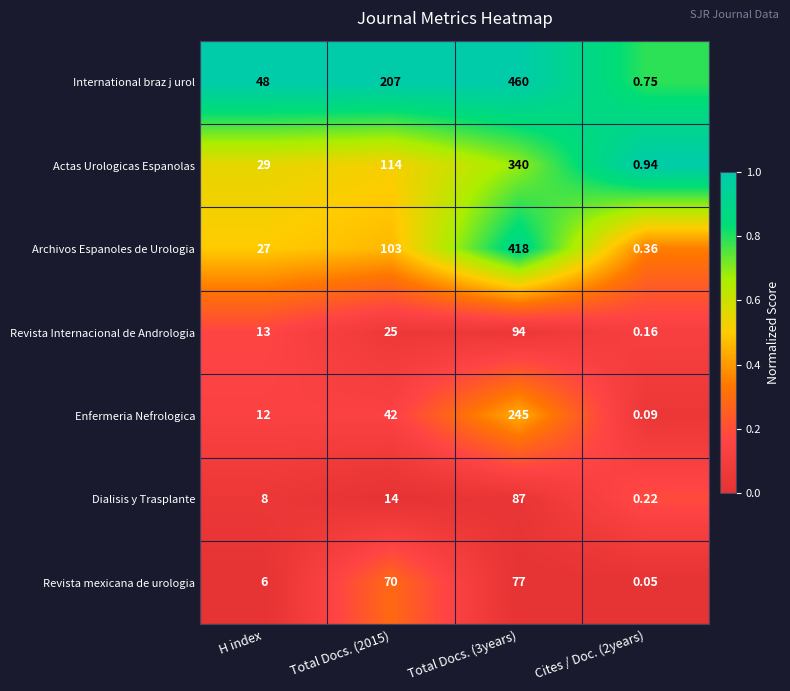

Between Total Docs. (3years) and Cites / Doc. (2years), which series saw the biggest shift?

International braz j urol